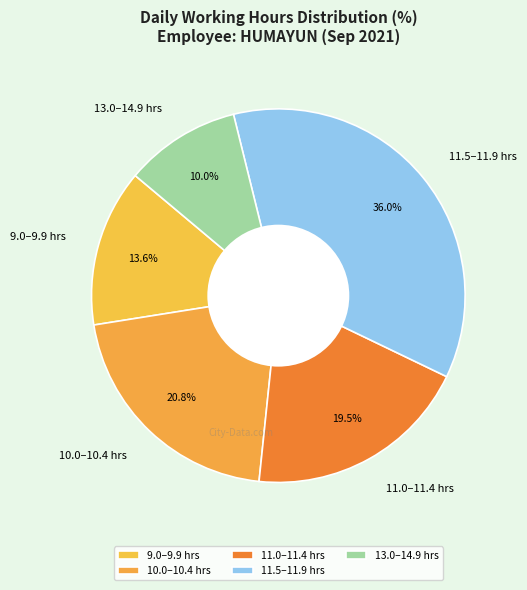

Which category has the smallest portion of the pie?

13.0–14.9 hrs